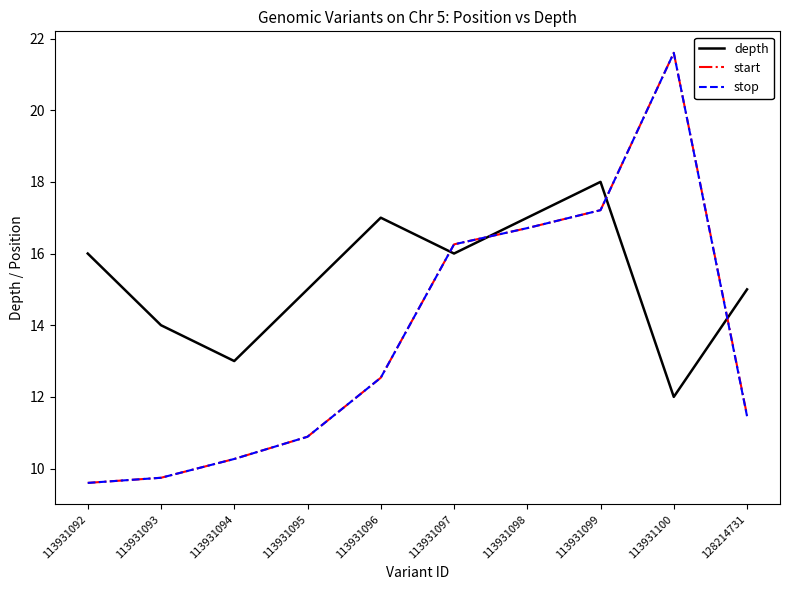

Reading left to right, what are all the values shown in this chart?

depth: 113931092=16.0	113931093=14.0	113931094=13.0	113931095=15.0	113931096=17.0	113931097=16.0	113931098=17.0	113931099=18.0	113931100=12.0	128214731=15.0
start: 113931092=9.6	113931093=9.7	113931094=10.3	113931095=10.9	113931096=12.5	113931097=16.3	113931098=16.7	113931099=17.2	113931100=21.6	128214731=11.5
stop: 113931092=9.6	113931093=9.7	113931094=10.3	113931095=10.9	113931096=12.5	113931097=16.3	113931098=16.7	113931099=17.2	113931100=21.6	128214731=11.5